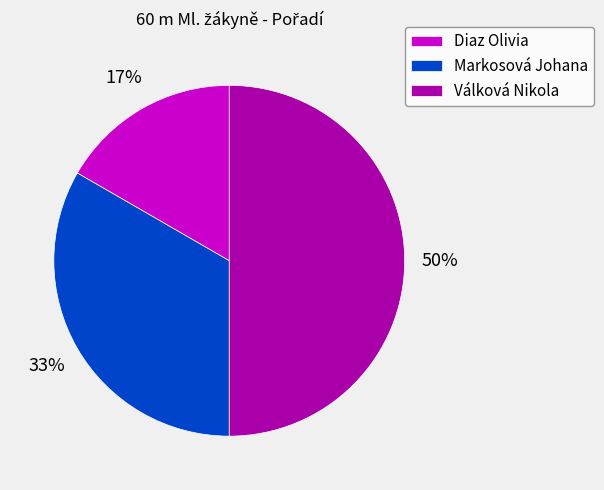

Rank the categories by value from lowest to highest.

Diaz Olivia, Markosová Johana, Válková Nikola